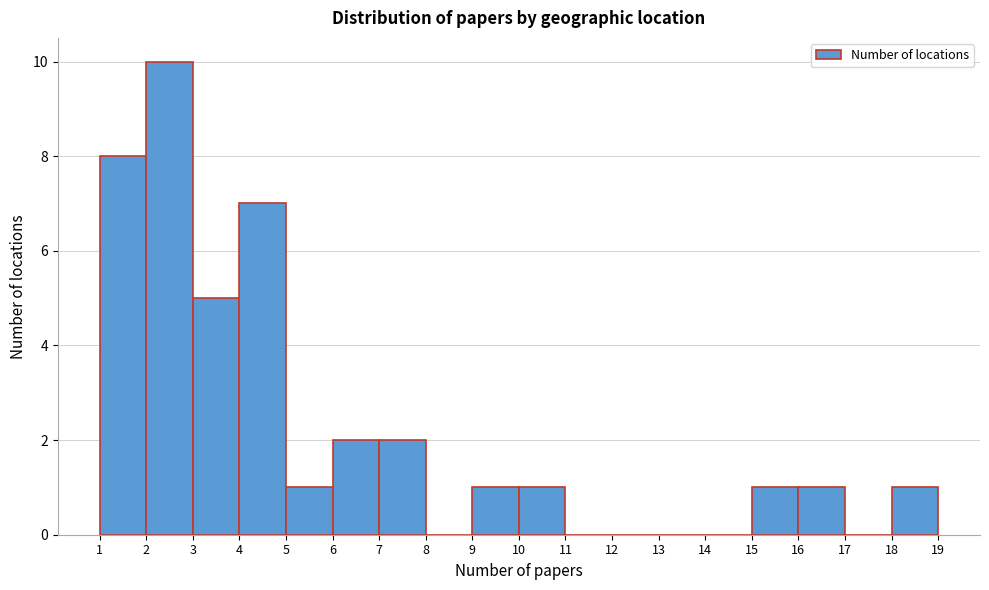

What is the height of the bar covering 7 to 8 on the x-axis? The values are not printed on the chart, so give them approximately, as read against the axis.

2